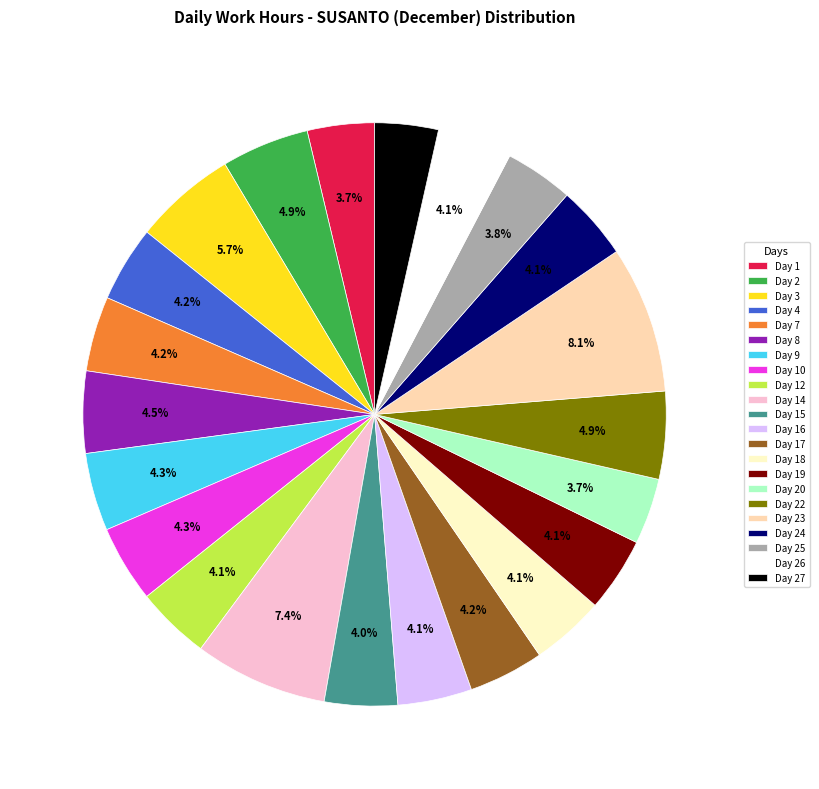

Which slice is the largest?

Day 23